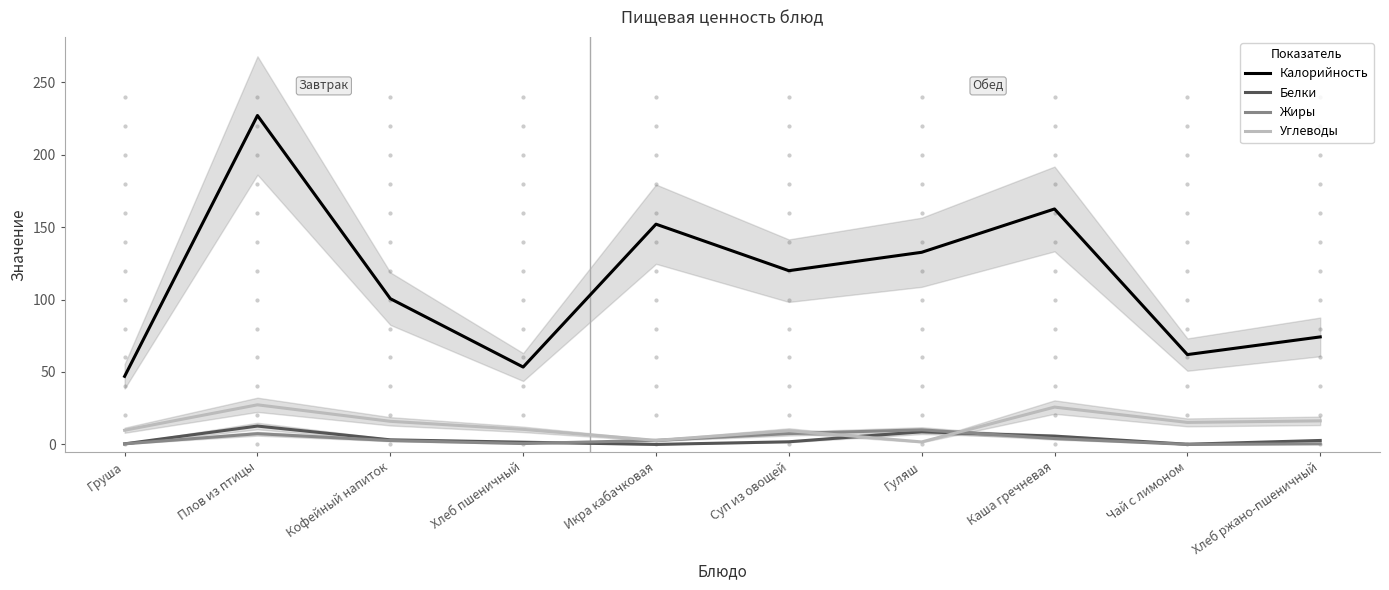

Rank the series at Груша from lowest to highest value.

Белки, Жиры, Углеводы, Калорийность